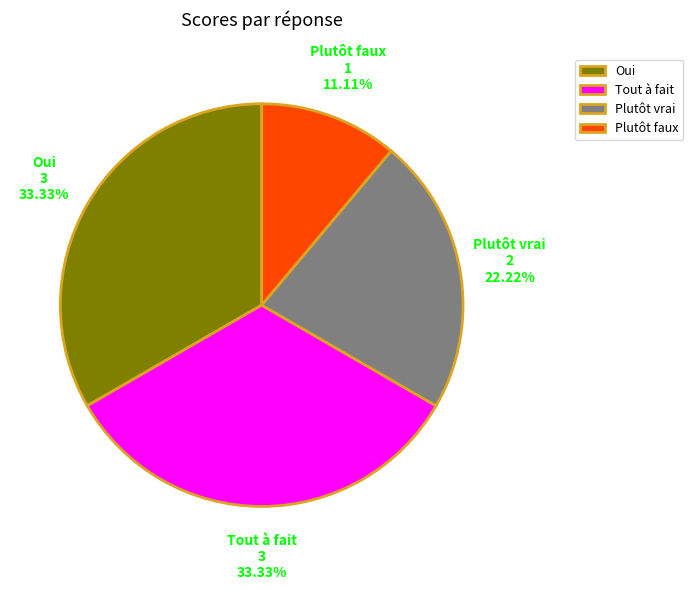

Which category has the smallest portion of the pie?

Plutôt faux